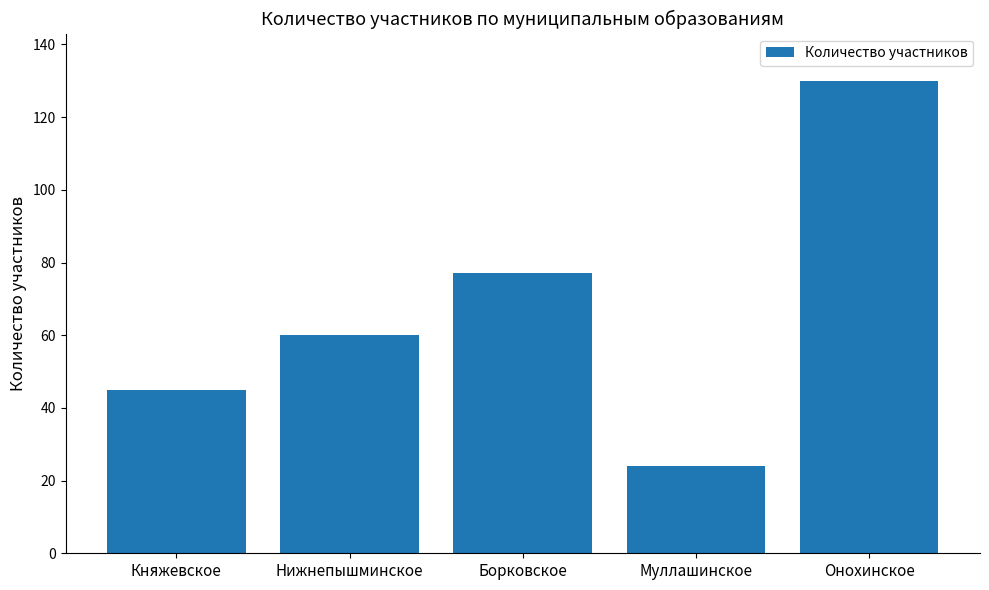

What is the change in value from Муллашинское to Онохинское?

+106